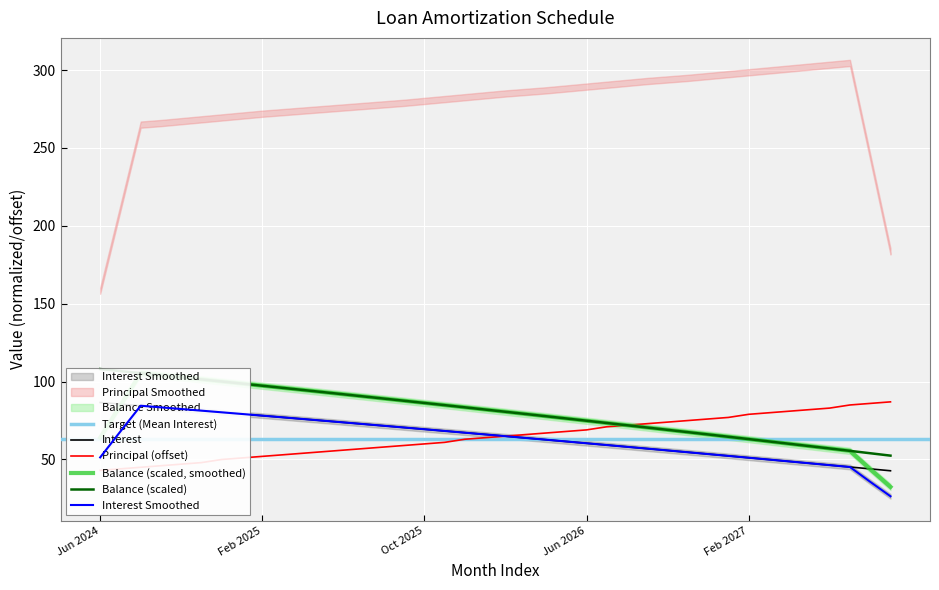

What is the average value of the Principal series?

64.5